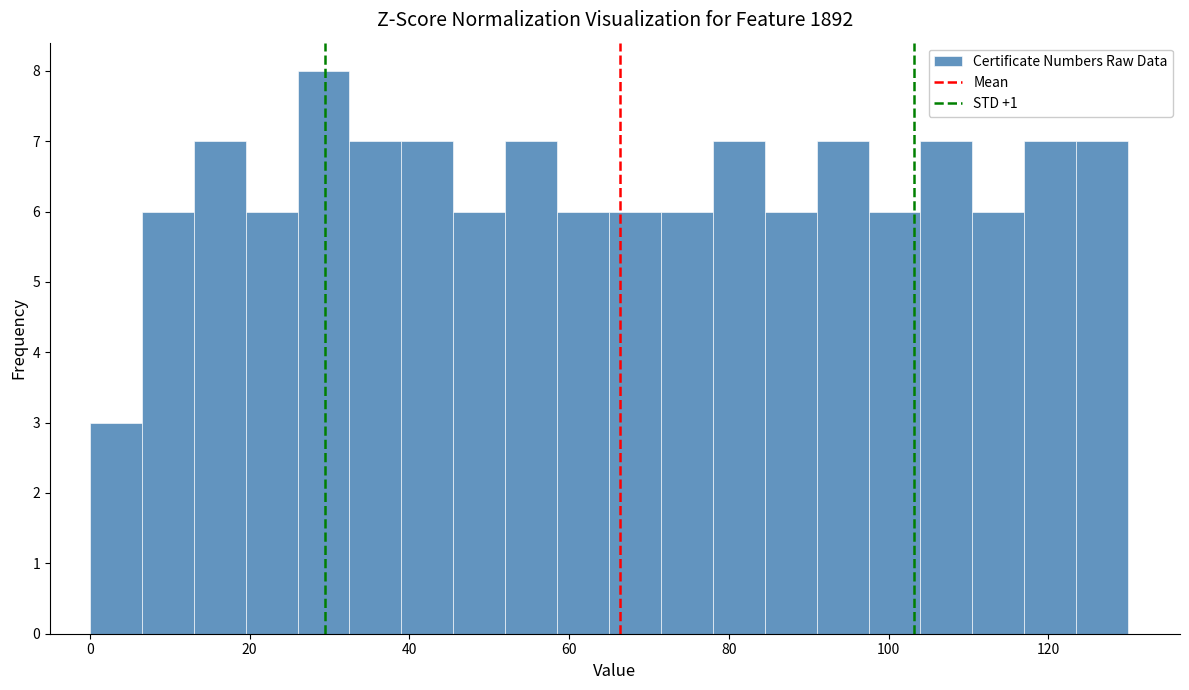

Read against the x-axis, roughly where is the centre of the tallest bar?

30